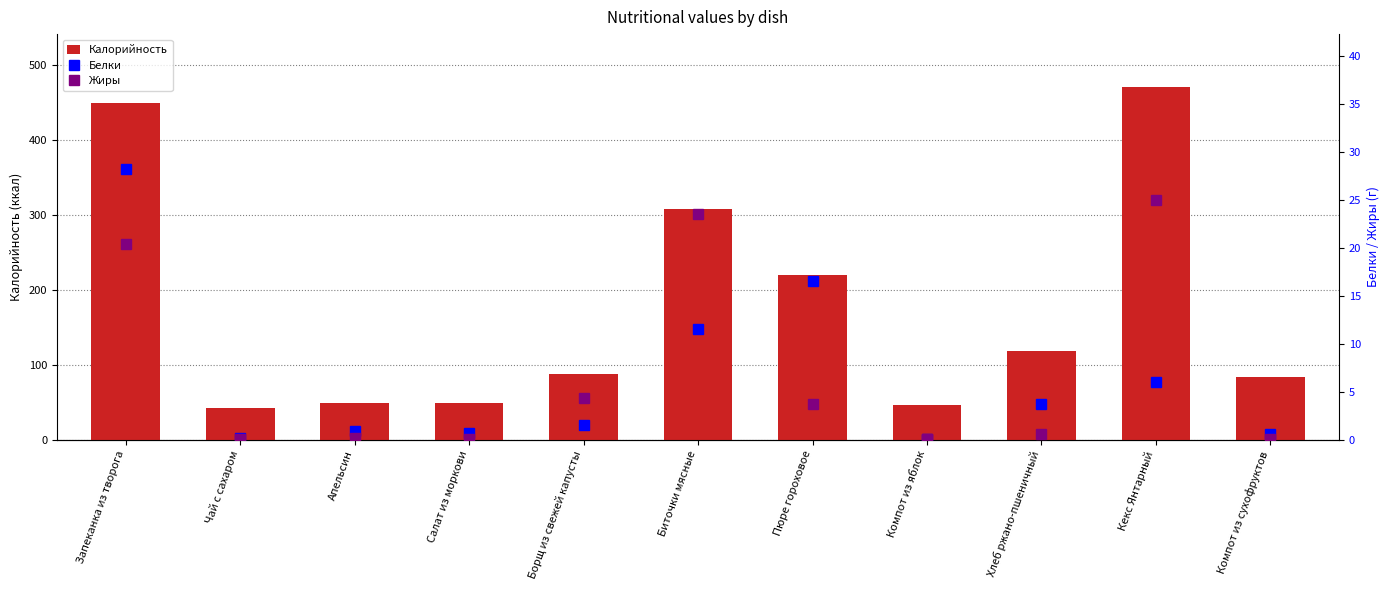

At which label is Калорийность closest to 255?

Пюре гороховое